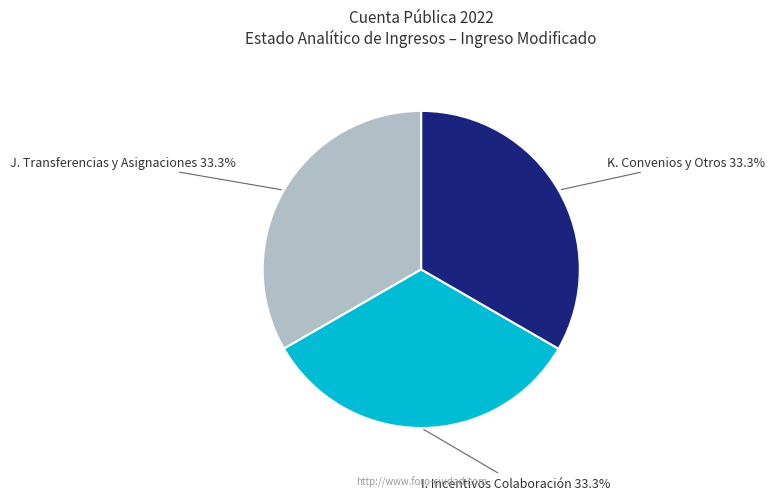

Is there any slice that represents more than half of the pie?

No